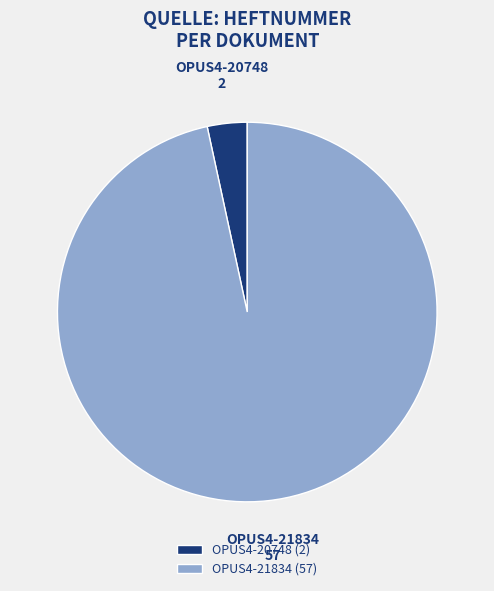

The OPUS4-20748 slice represents 3% of the pie. True or false?

True